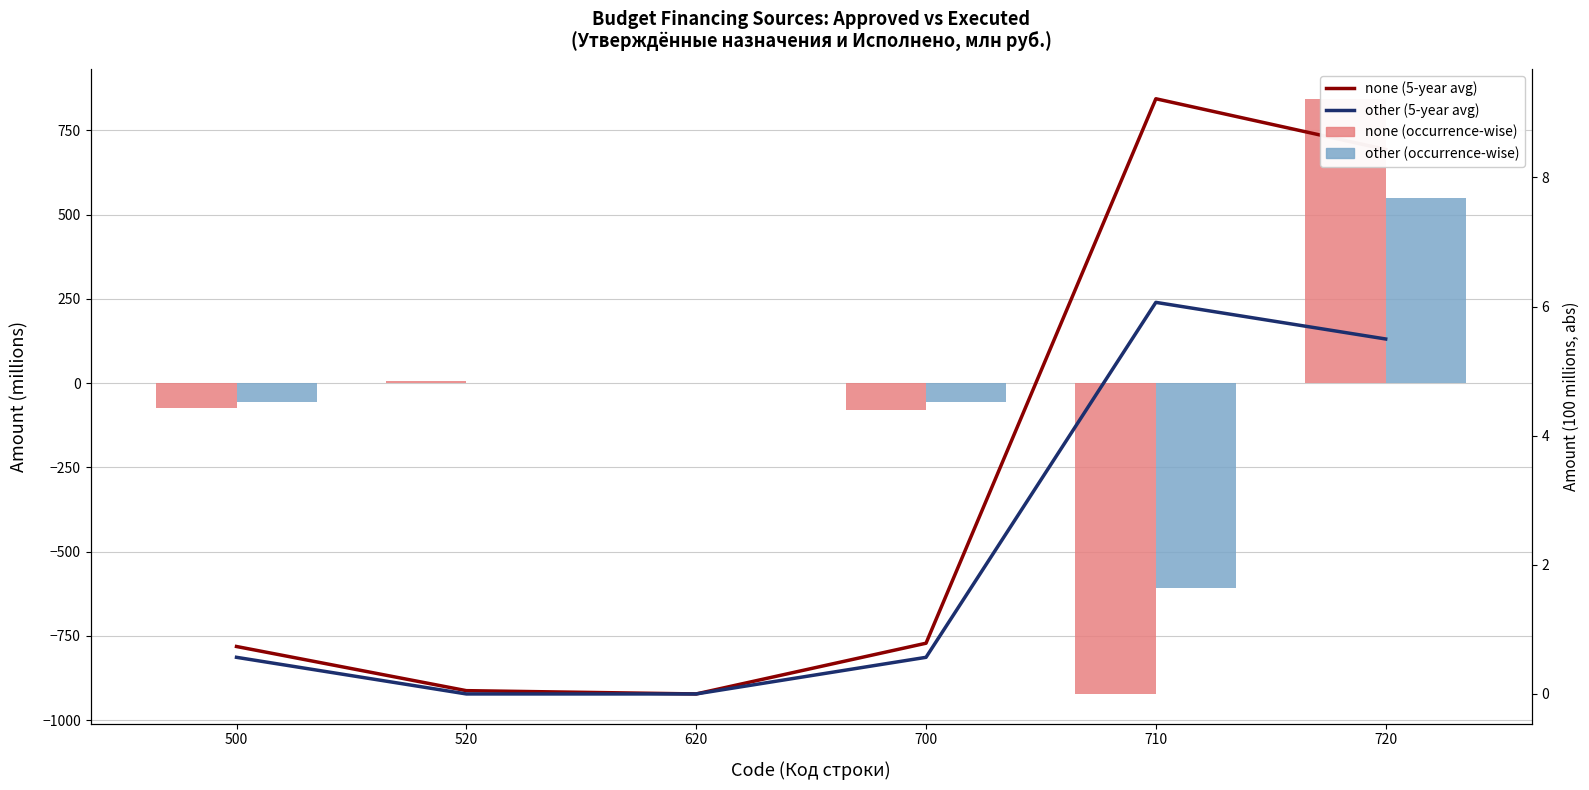

Rank the series by their maximum value, from highest to lowest.

none (occurrence-wise), other (occurrence-wise), none (5-year avg), other (5-year avg)